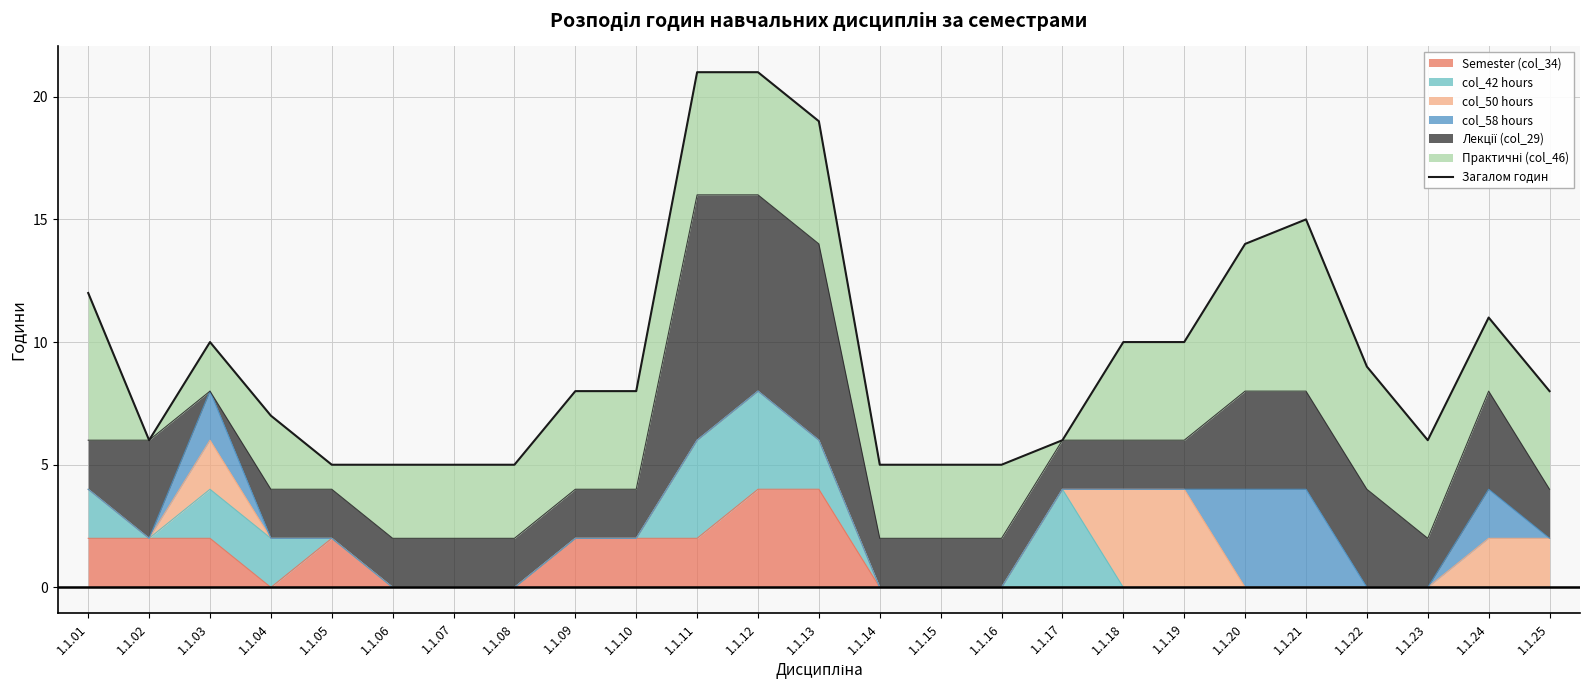

Read the value at 1.1.19, to the nearest 5.

10